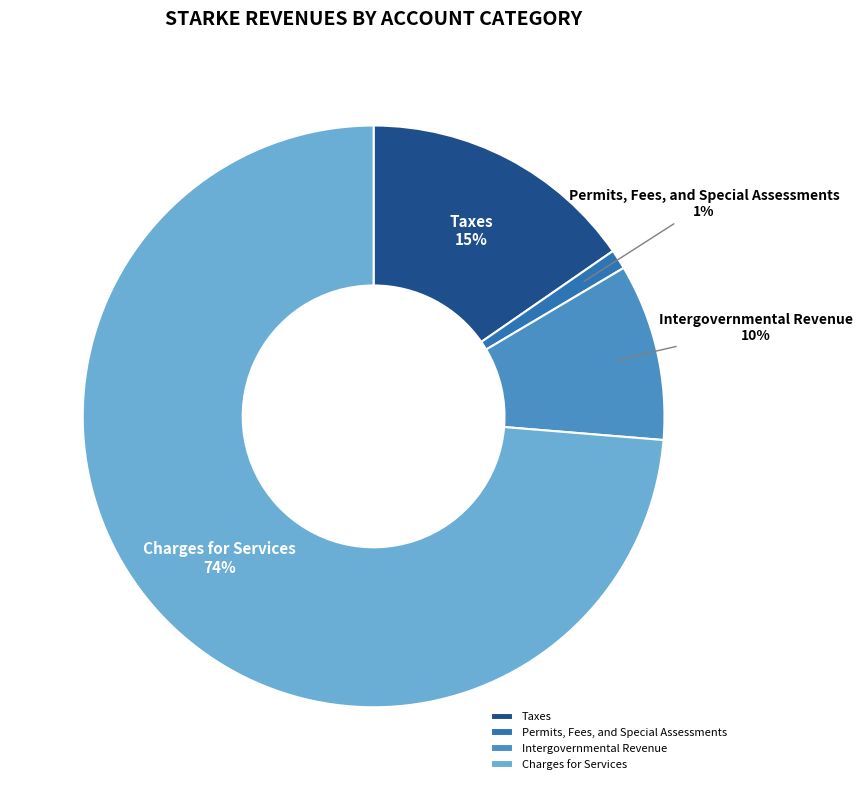

Do Taxes and Intergovernmental Revenue together represent more than half of the pie?

No